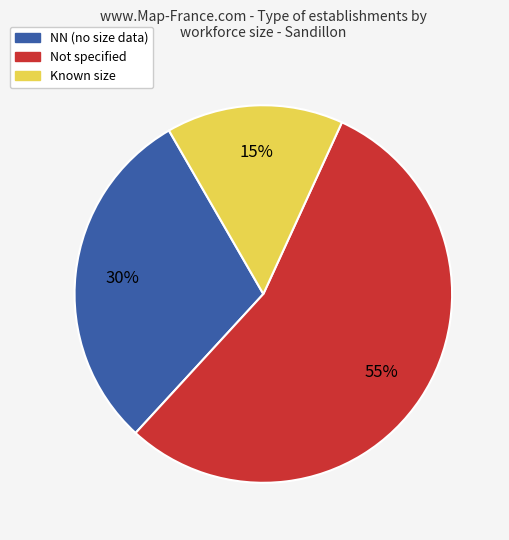

To the nearest percent, what is the difference between the largest and smallest slice percentages?

40%